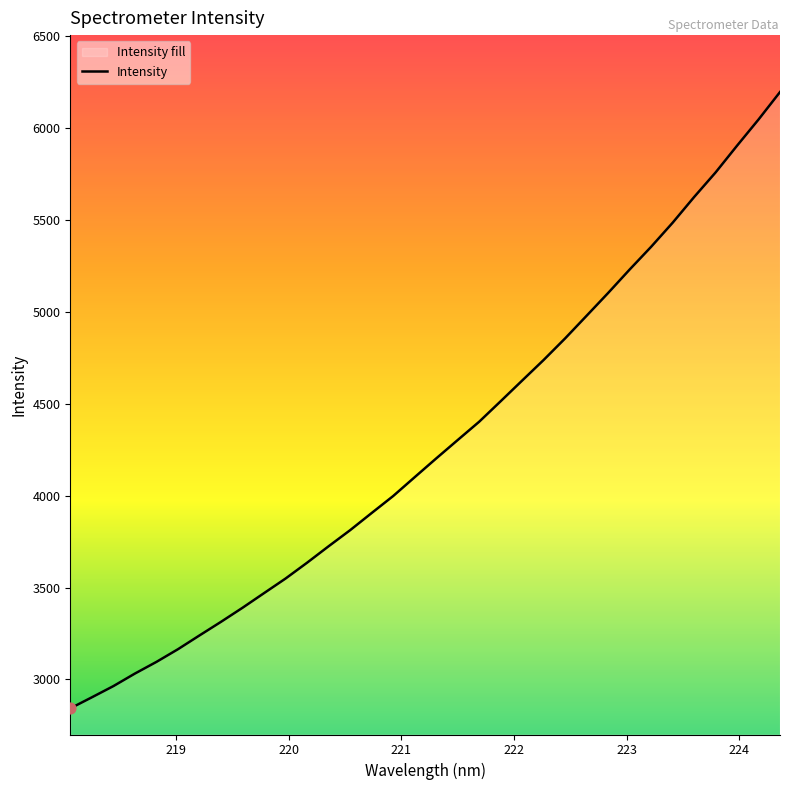

What is the smallest value displayed?

2842.2